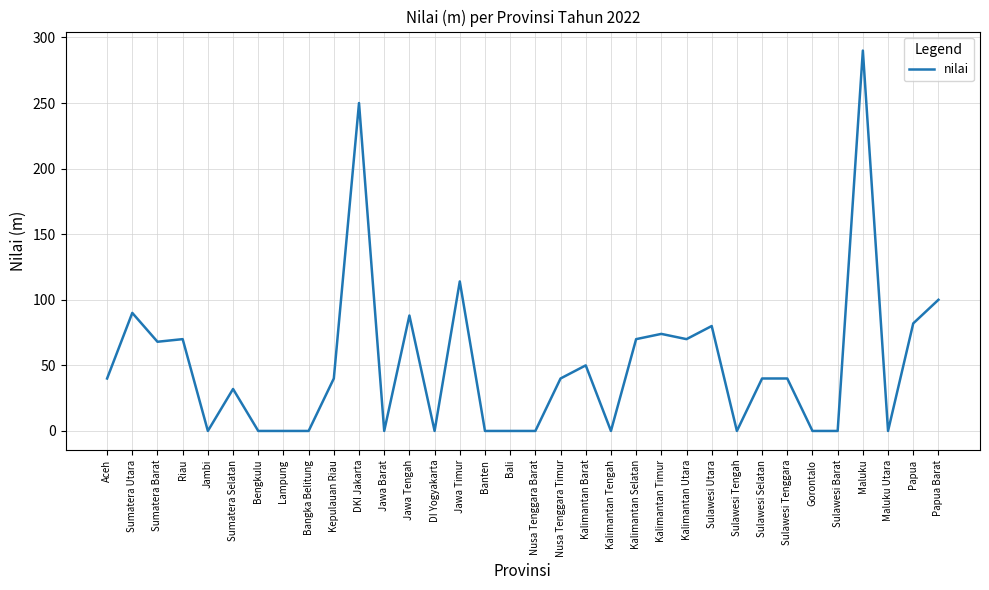

What position from the right is Kalimantan Barat?

15